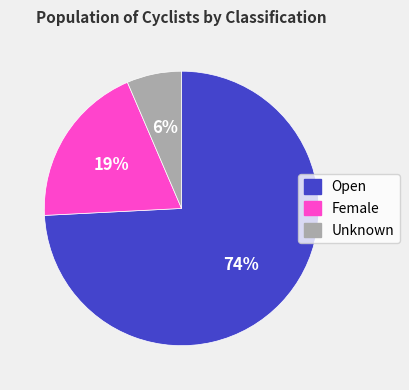

Which slice is the largest?

Open